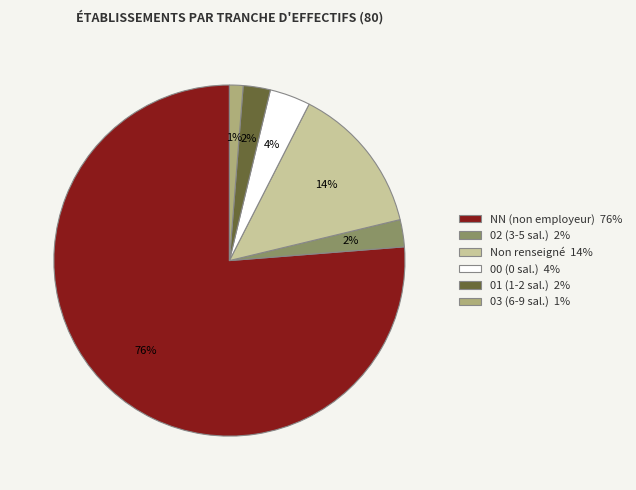

To the nearest percent, what is the average slice percentage?

17%